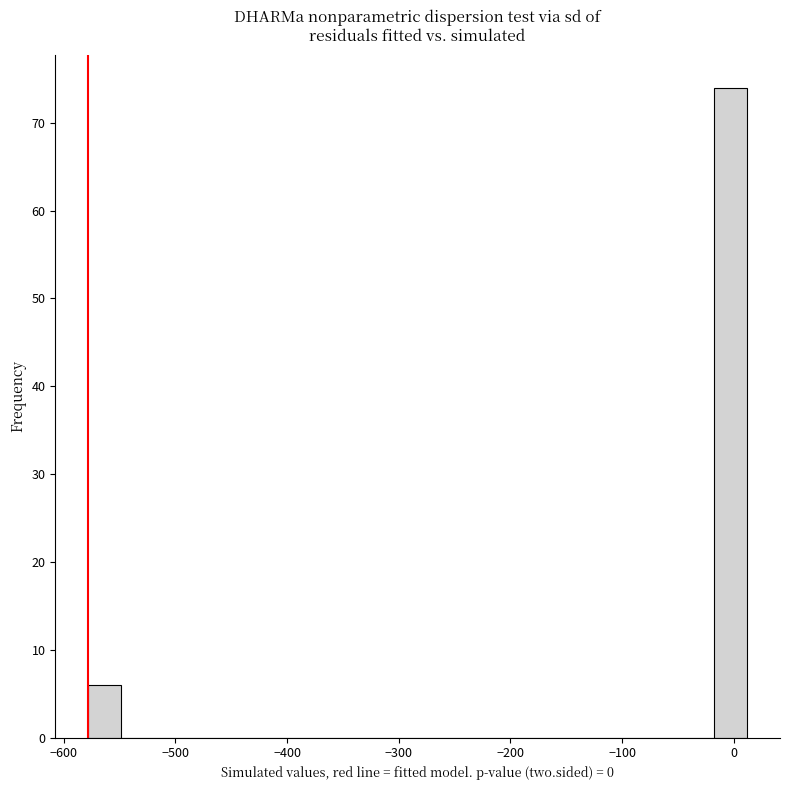

Read against the x-axis, roughly where is the centre of the tallest bar?

0